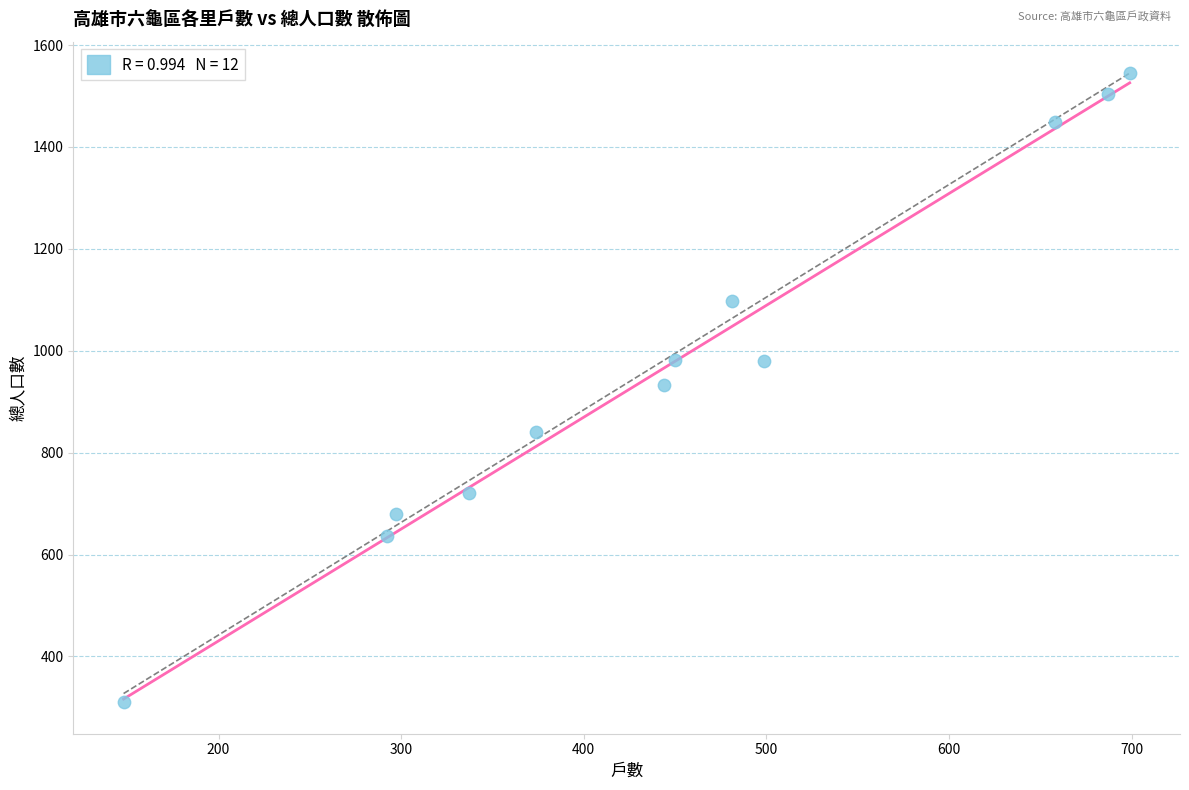

What is the average Y value?

973